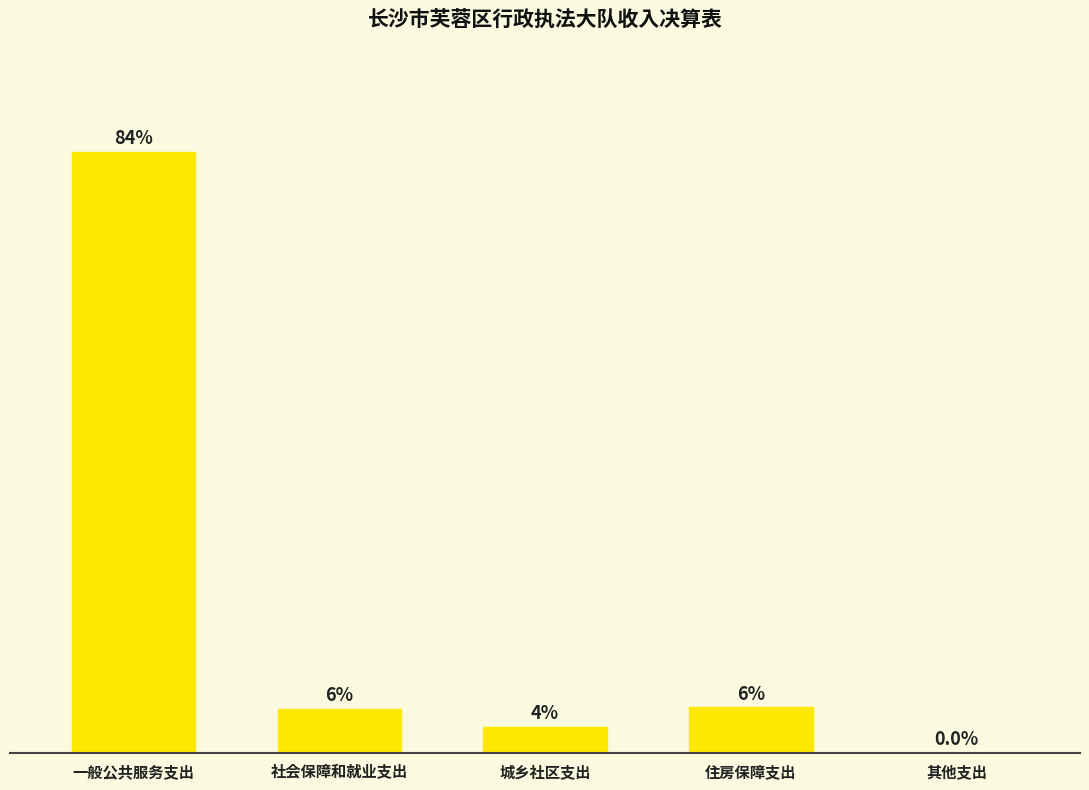

At which label is the value closest to 3718?

住房保障支出